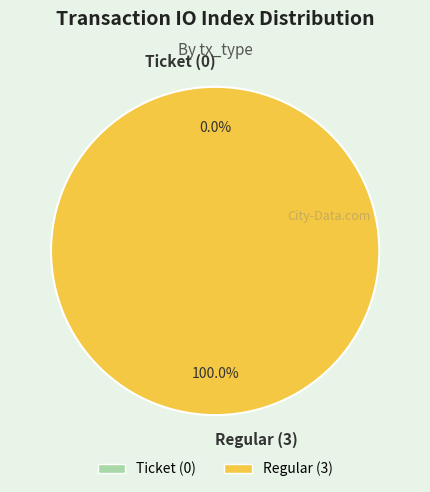

Is the sum of Ticket (0) and Regular (3) greater than half?

Yes